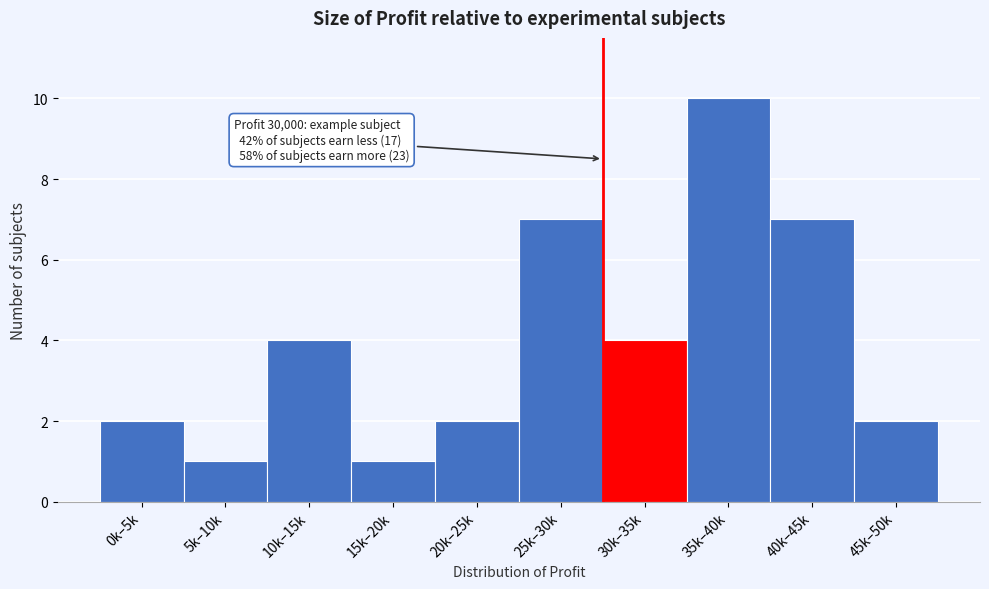

Reading left to right, what are all the values shown in this chart?

0k–5k=2	5k–10k=1	10k–15k=4	15k–20k=1	20k–25k=2	25k–30k=7	30k–35k=4	35k–40k=10	40k–45k=7	45k–50k=2